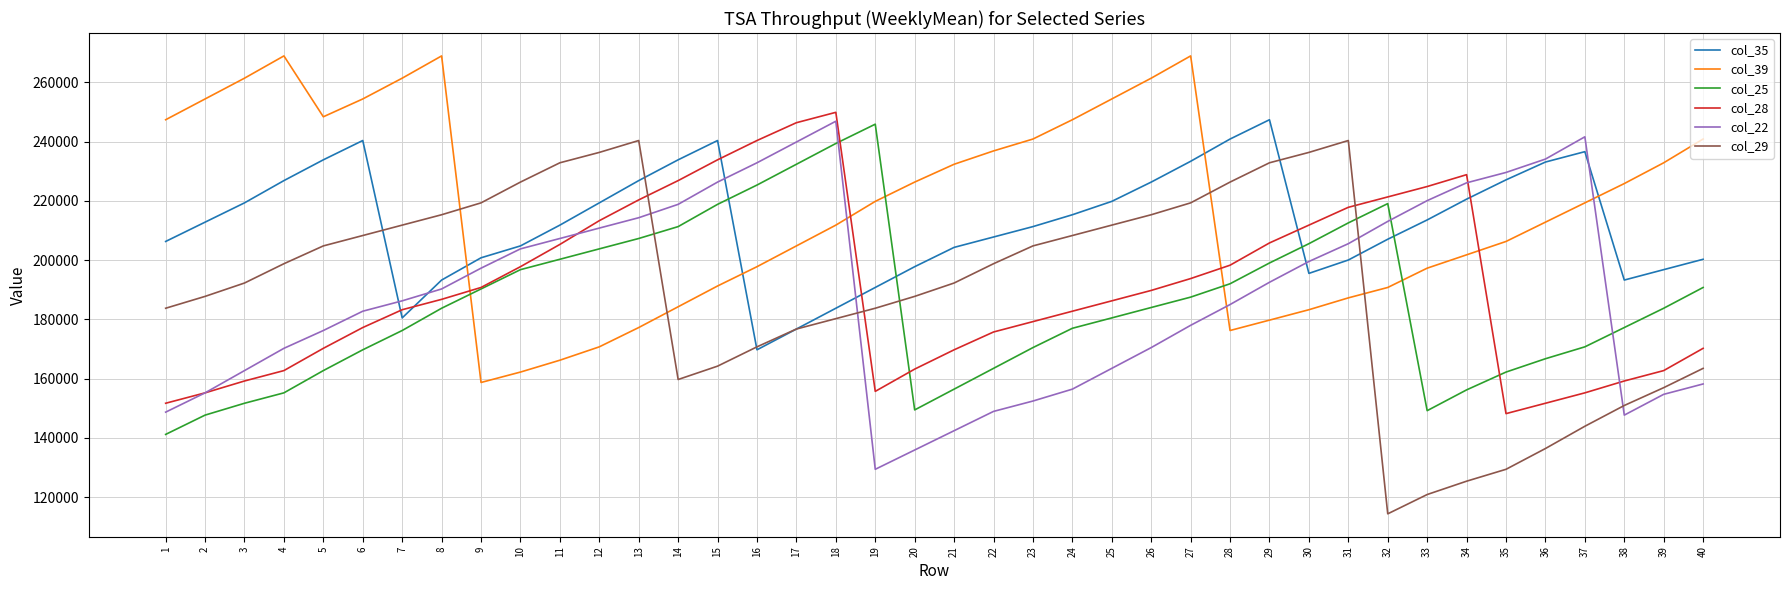

What are all the series names shown in the legend?

col_35, col_39, col_25, col_28, col_22, col_29